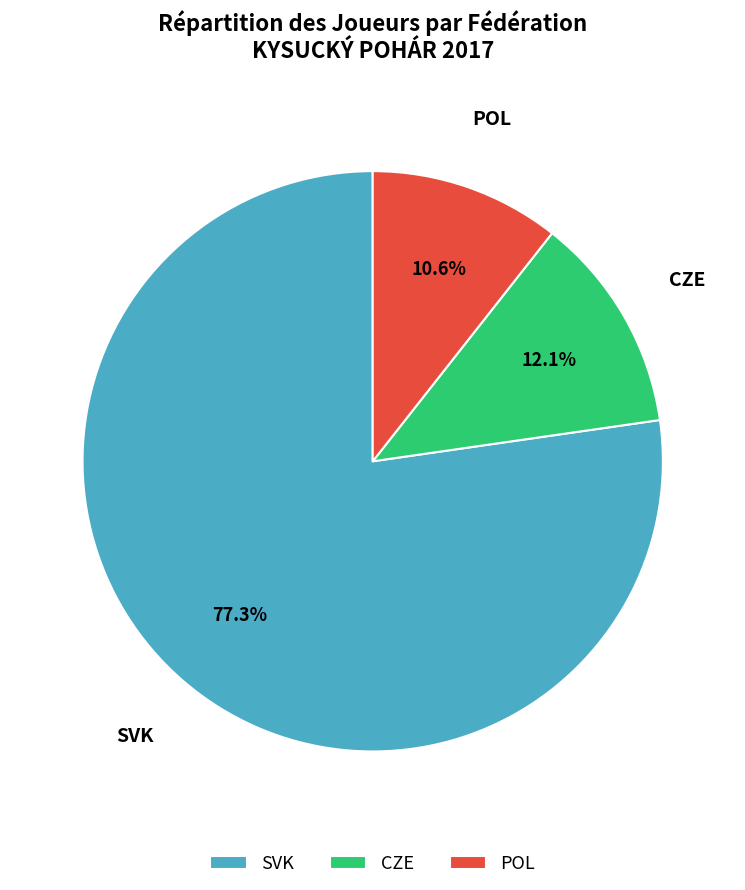

What is the largest slice in the pie chart?

SVK